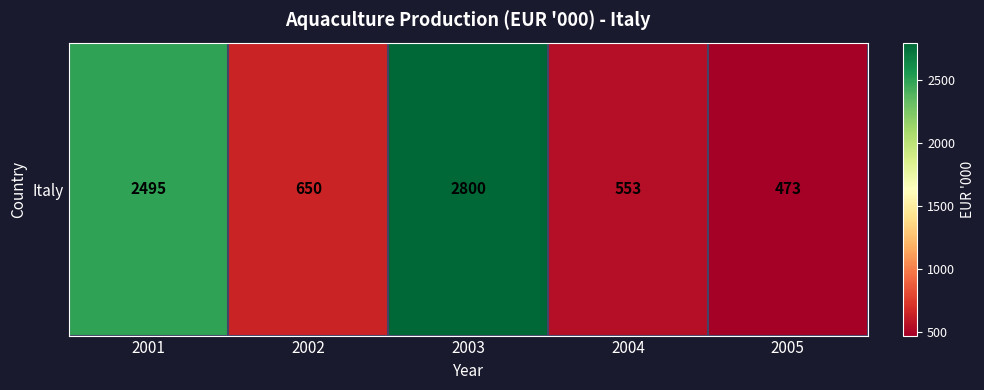

The chart shows a value of 553 at 2004. True or false?

True